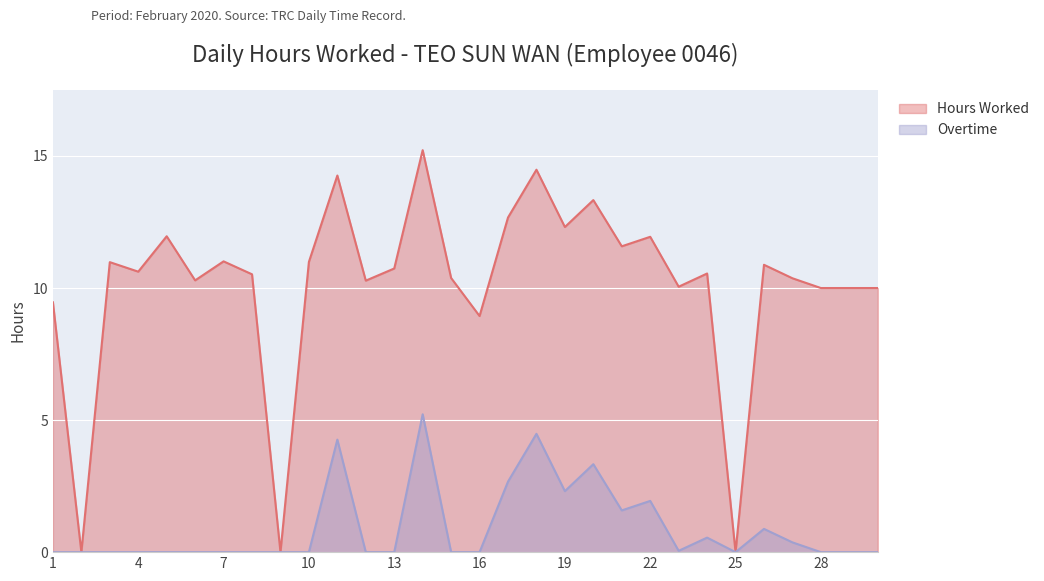

Is it true that Overtime equals 0.0 at 12?

True